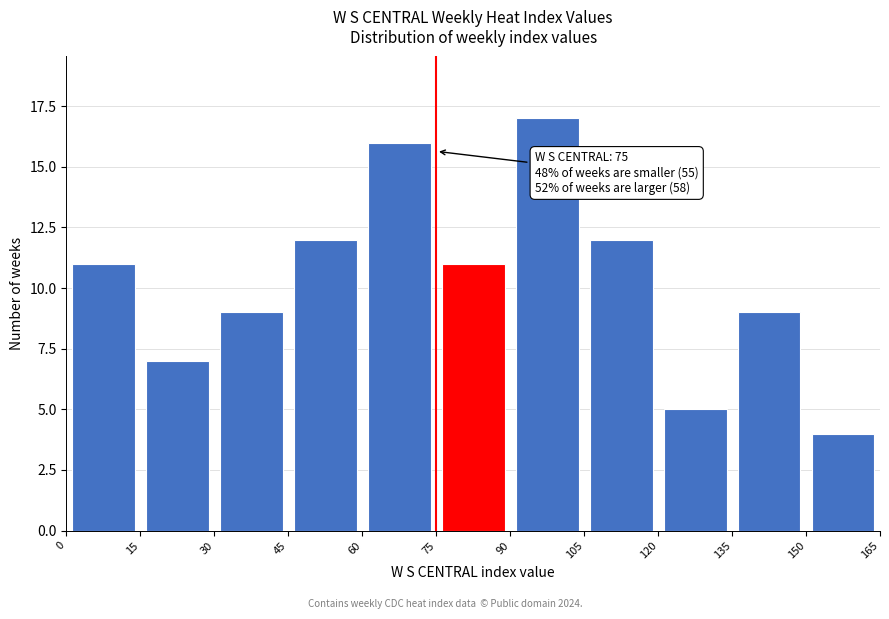

Over which range of the x-axis is the bar tallest?

90 to 105